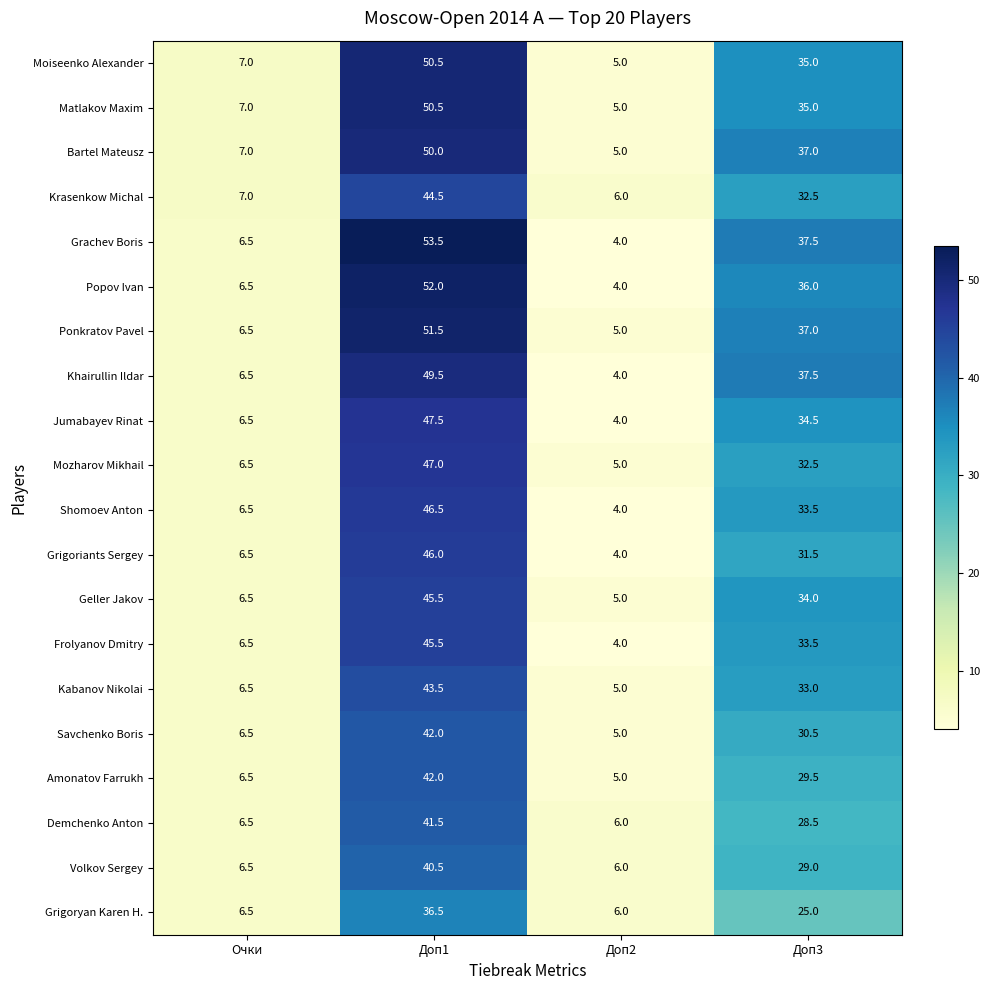

How many data points does each series have?

4